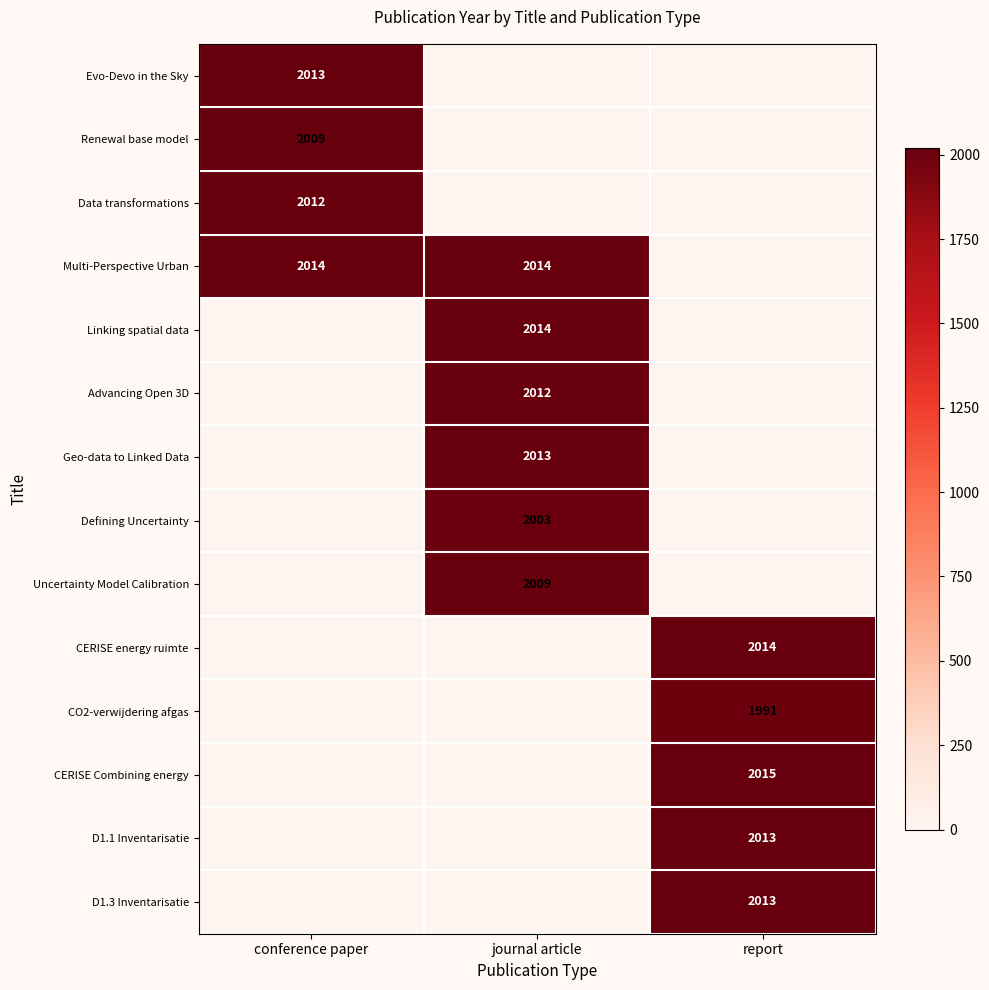

Is the value of D1.1 Inventarisatie at report greater than the value of CERISE energy ruimte at report?

No